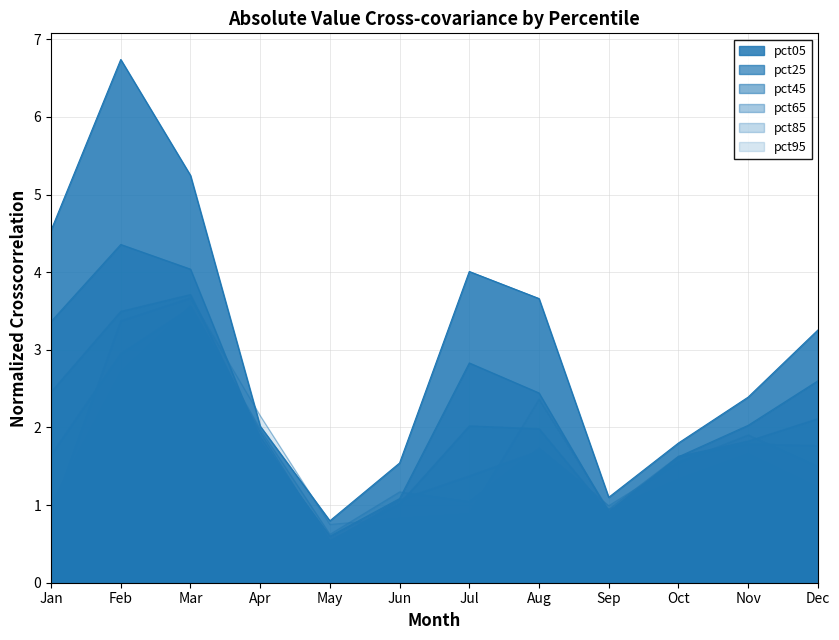

The value of pct95 at Jul is 0.5. True or false?

False